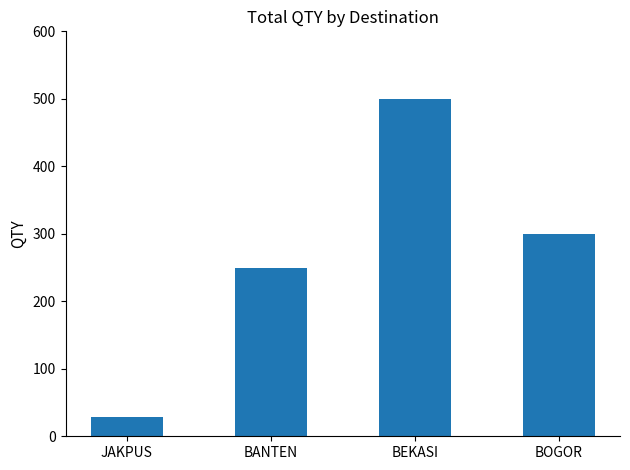

Reading right to left, transcribe all the data shown in this chart.

BOGOR=300	BEKASI=500	BANTEN=250	JAKPUS=28